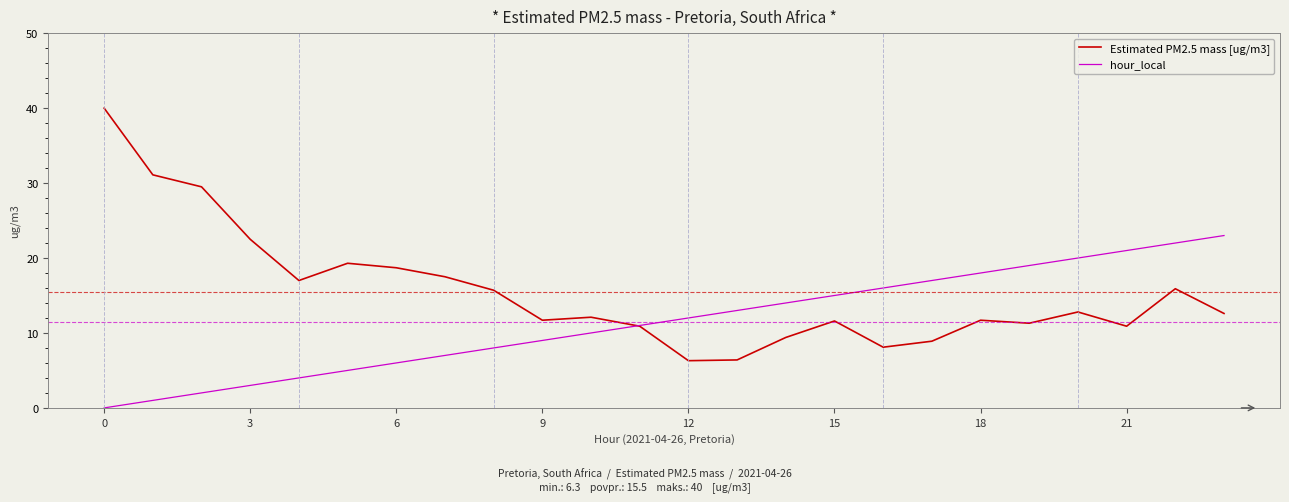

Which series has the largest total across all categories?

Estimated PM2.5 mass [ug/m3]